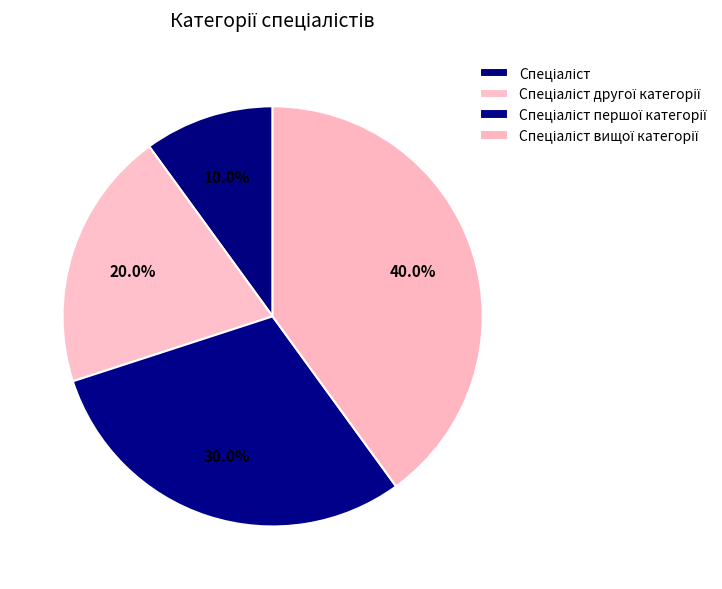

To the nearest percent, what is the combined percentage of Спеціаліст and Спеціаліст першої категорії?

40%